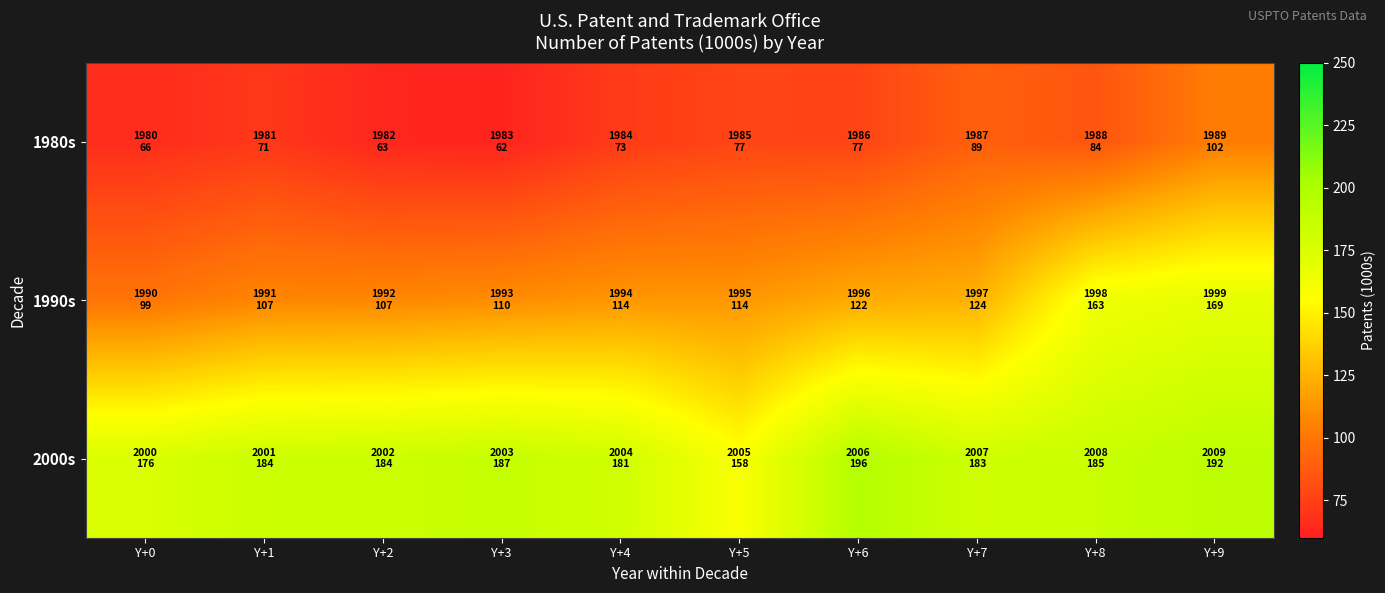

What is the smallest value displayed?

62.0